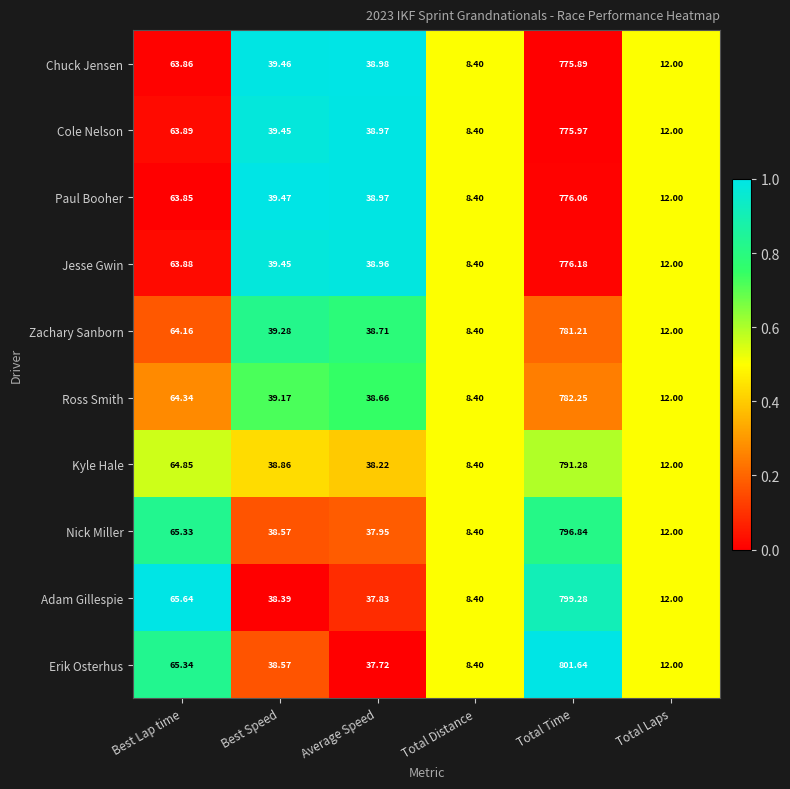

Which category has the lowest value across all series?

Total Distance